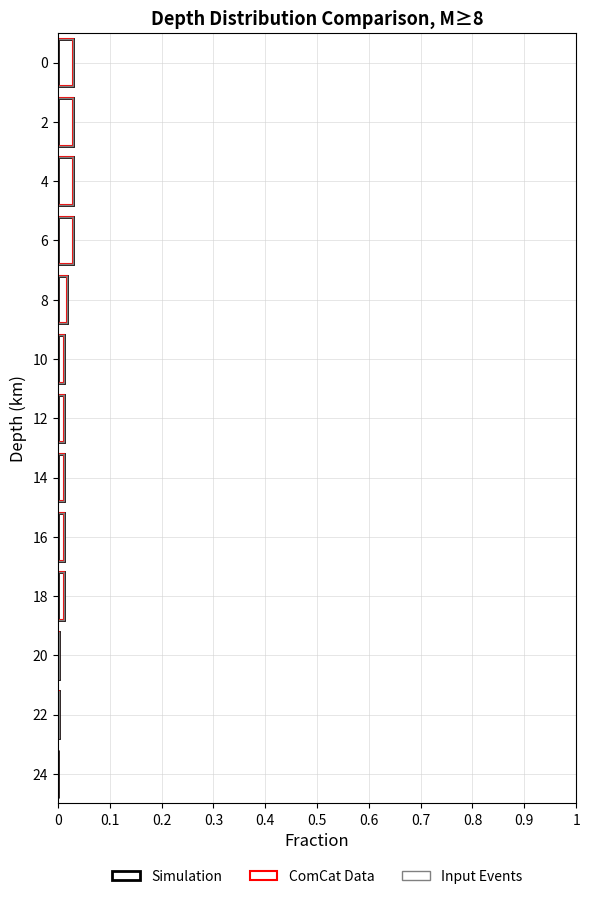

At how many categories does at least one series exceed 0?

12